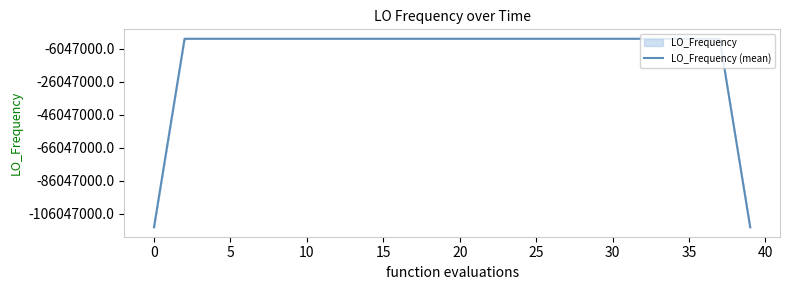

How many data points does each series have?

40